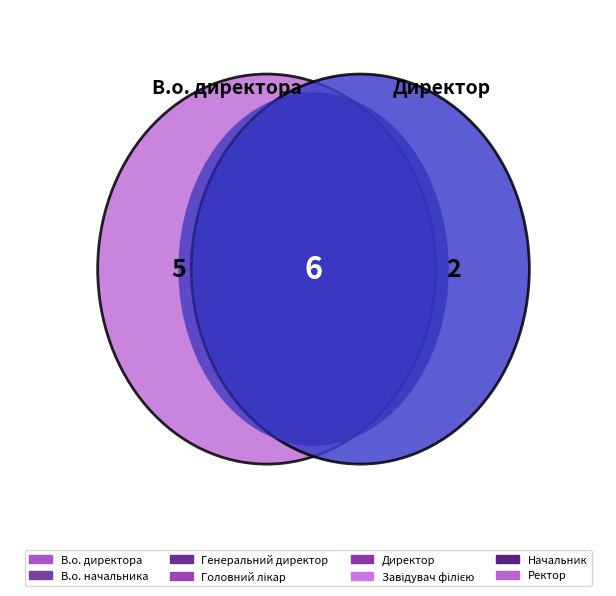

How many segments does this pie chart have?

8